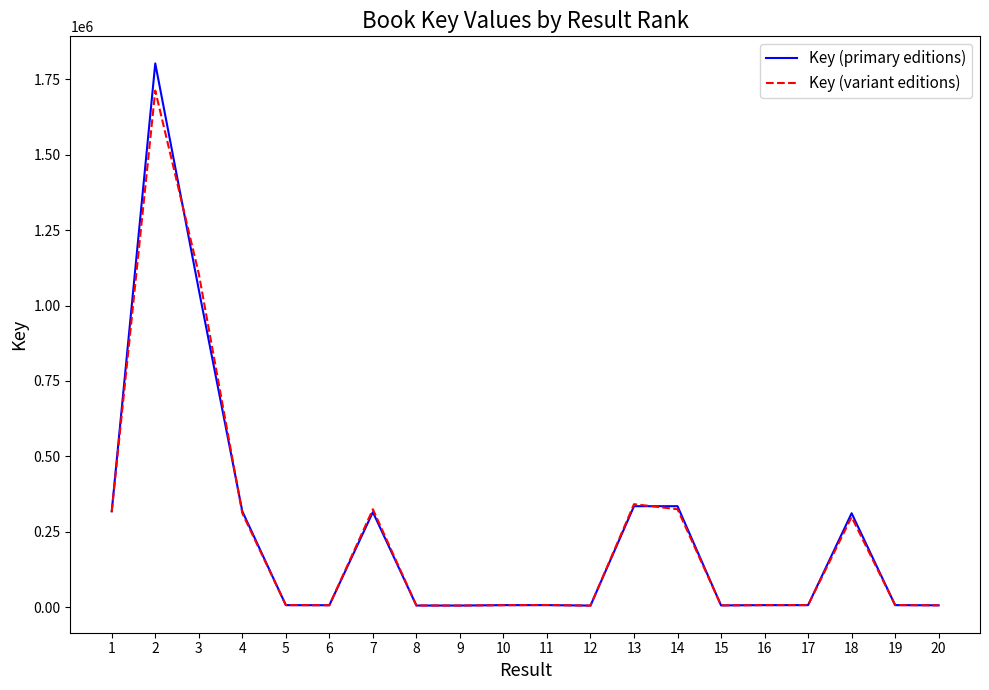

What is the total value across all series at 1?

634782.0